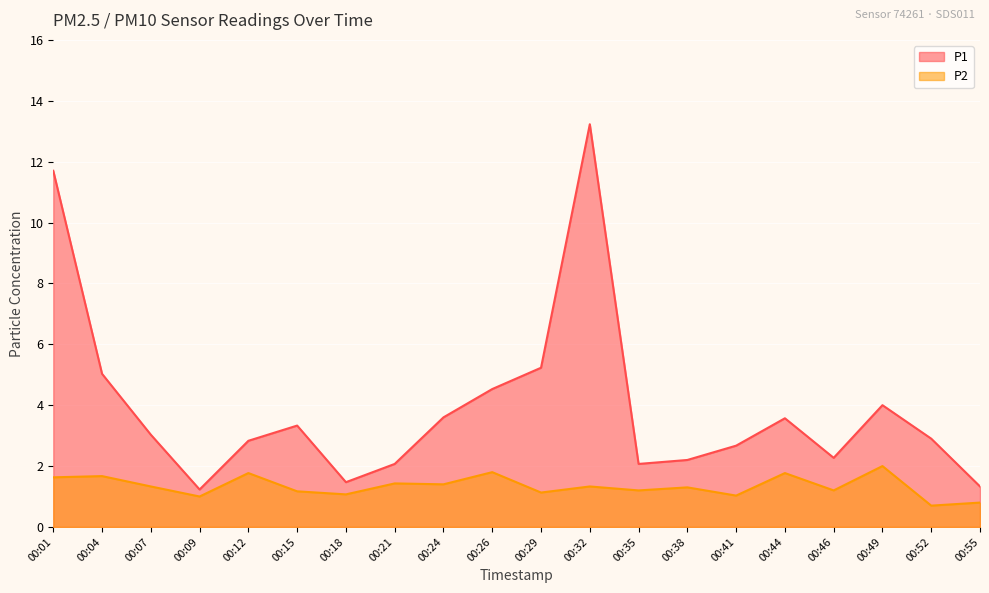

True or false: P2 and P1 intersect in this chart.

False